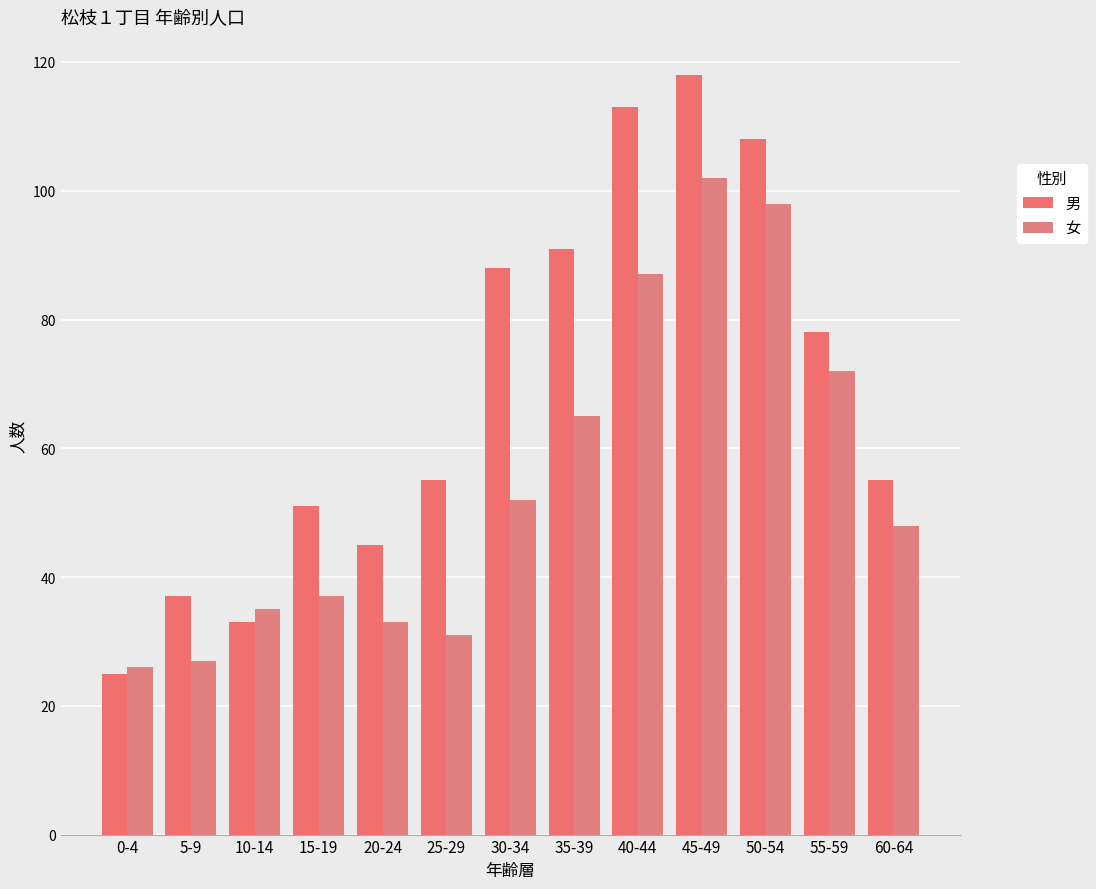

What is the average value of the 女 series?

55